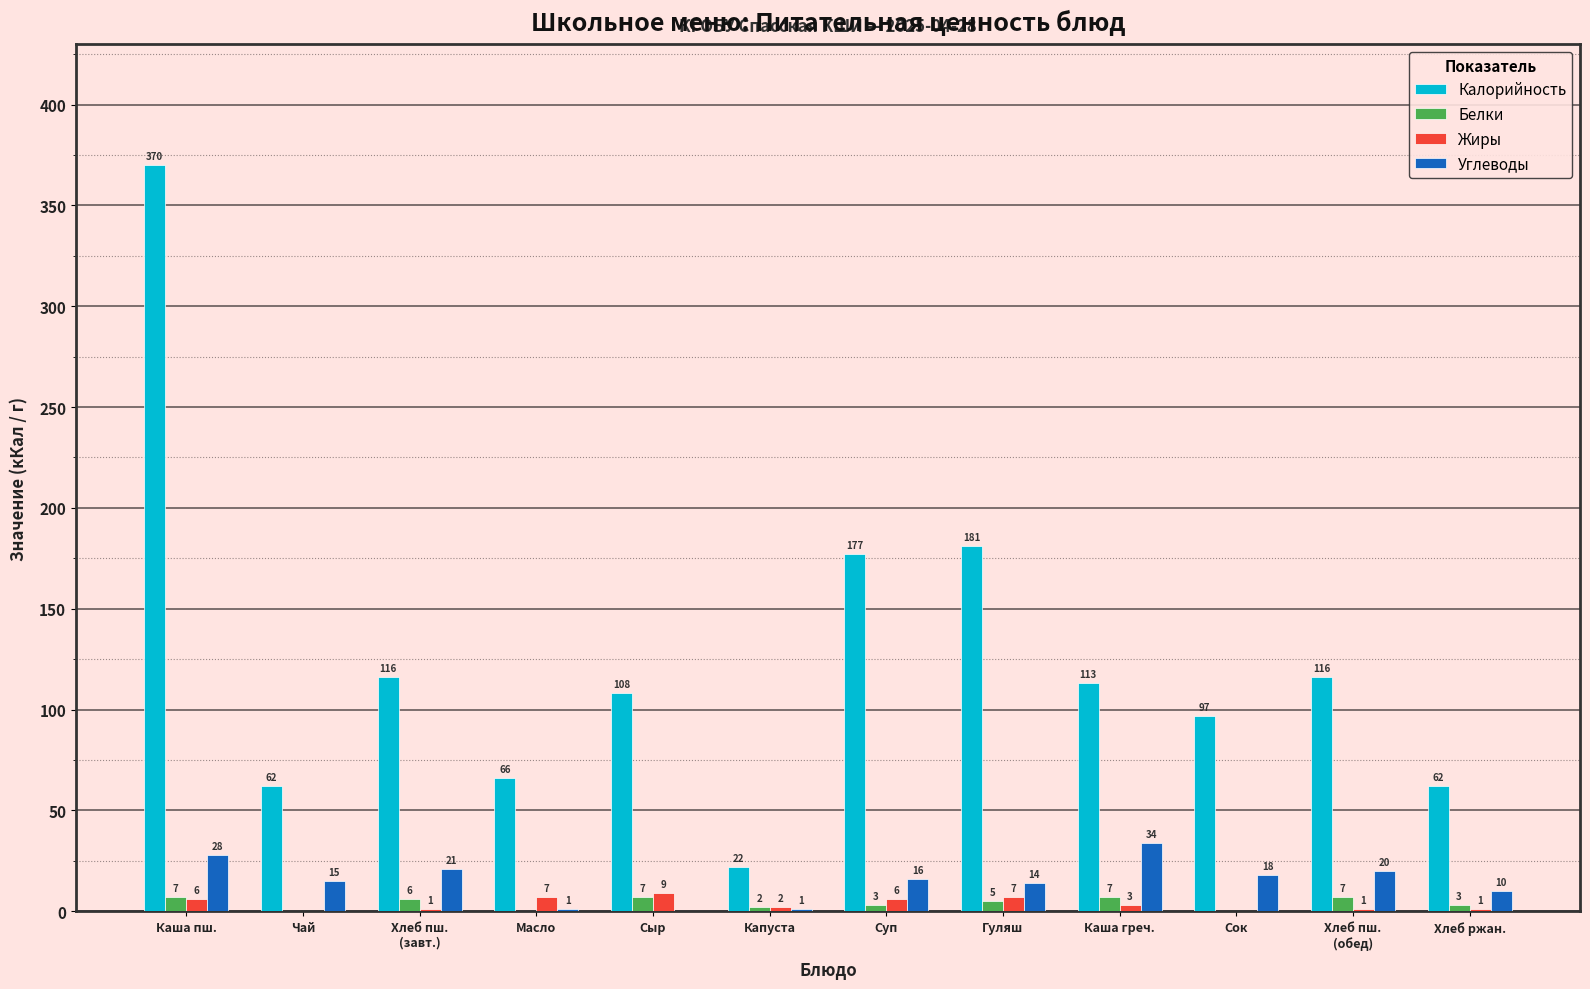

At which category does the chart reach its peak across all series?

Каша пш.